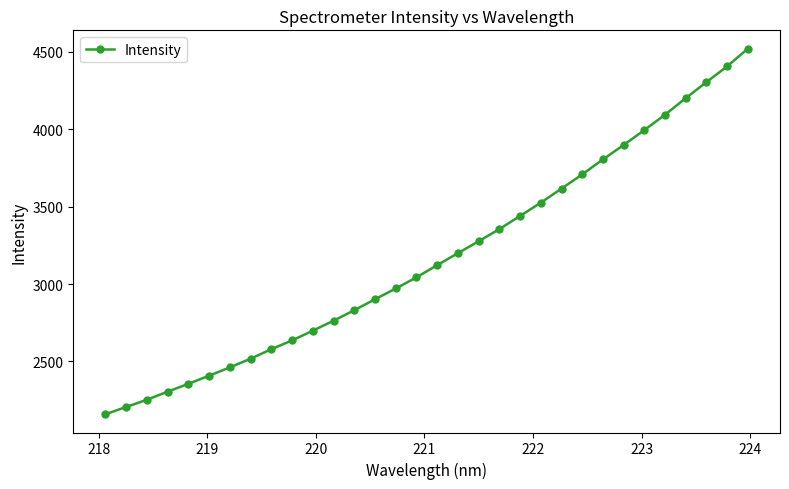

What is the minimum value shown in the chart?

2158.9